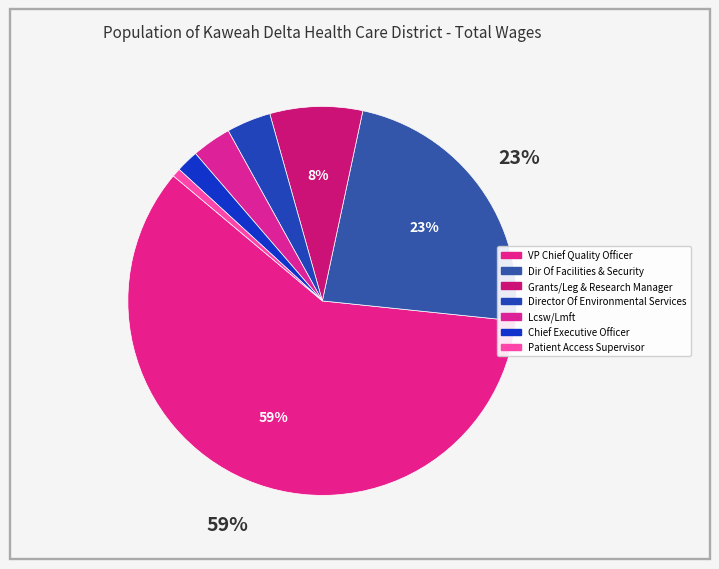

Count the number of slices in the pie.

7